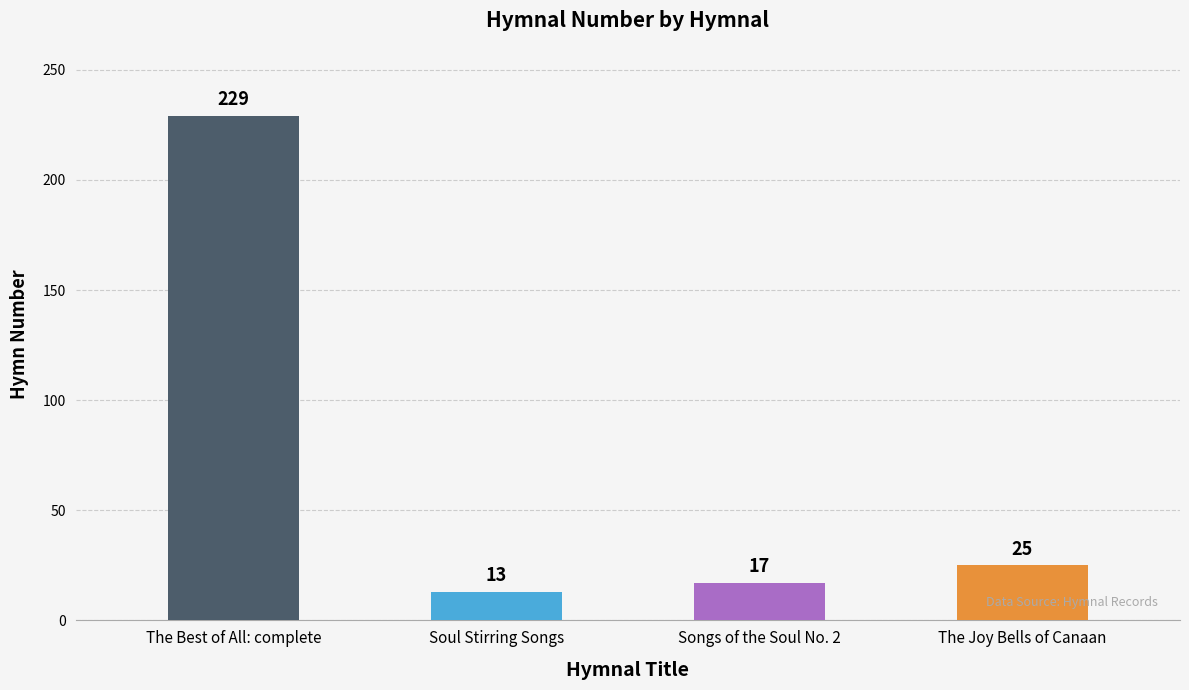

Which has a higher value, Soul Stirring Songs or The Best of All: complete?

The Best of All: complete